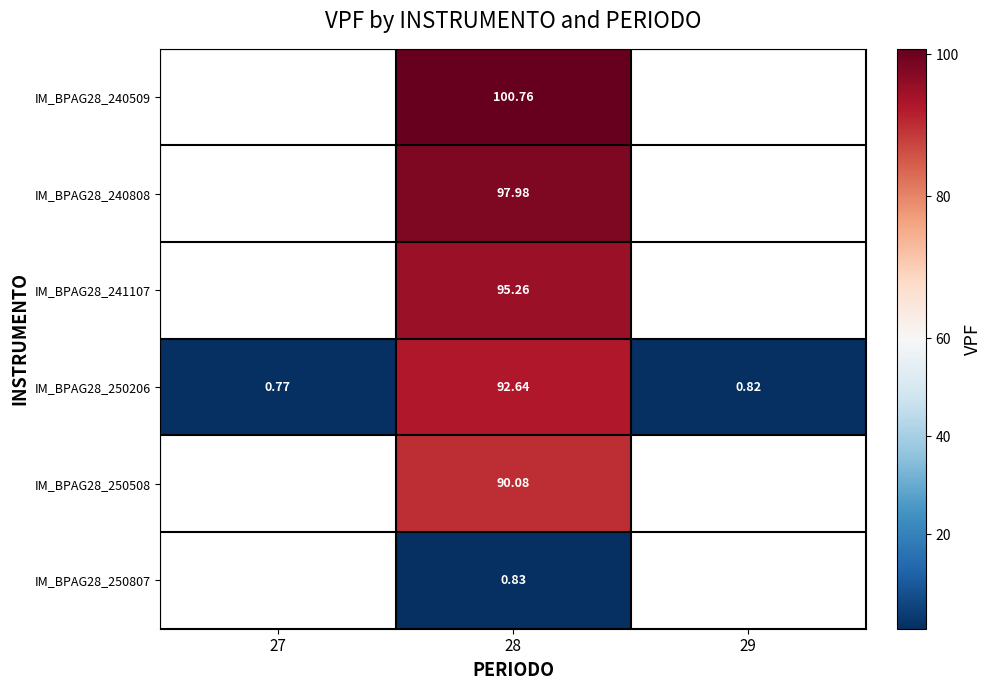

The IM_BPAG28_240509 series shows 100.8 at 28. True or false?

True